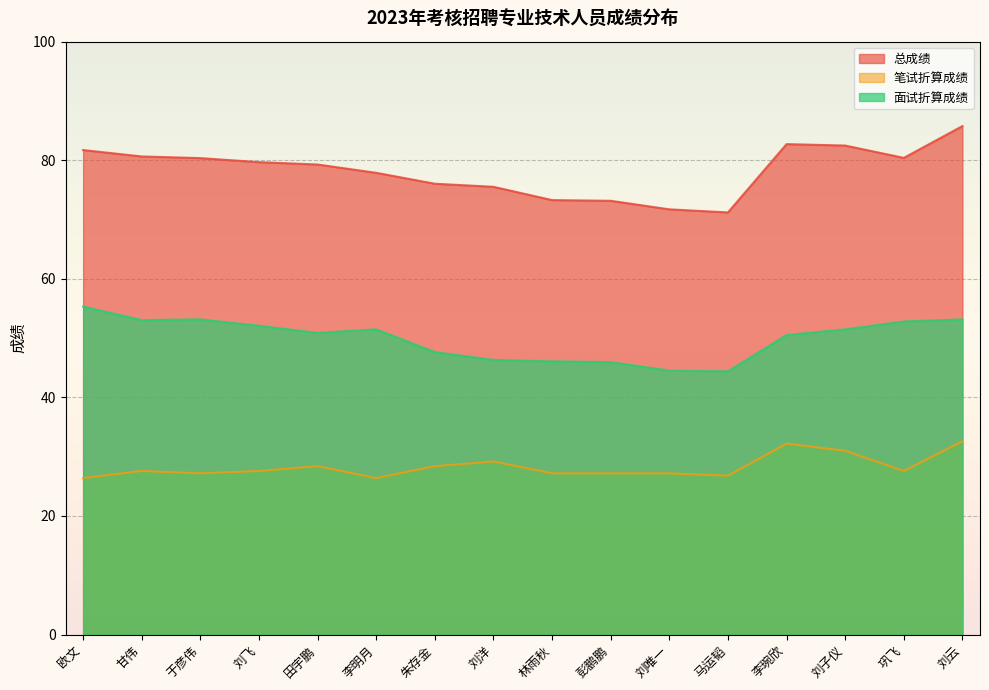

Reading left to right, what are all the values shown in this chart?

总成绩: 81.7	80.6	80.4	79.7	79.3	77.9	76.0	75.5	73.3	73.2	71.7	71.2	82.7	82.5	80.4	85.8
笔试折算成绩: 26.4	27.6	27.2	27.6	28.4	26.4	28.4	29.2	27.2	27.2	27.2	26.8	32.2	31.0	27.6	32.6
面试折算成绩: 55.3	53.0	53.2	52.1	50.9	51.5	47.6	46.3	46.1	46.0	44.5	44.4	50.5	51.5	52.8	53.2